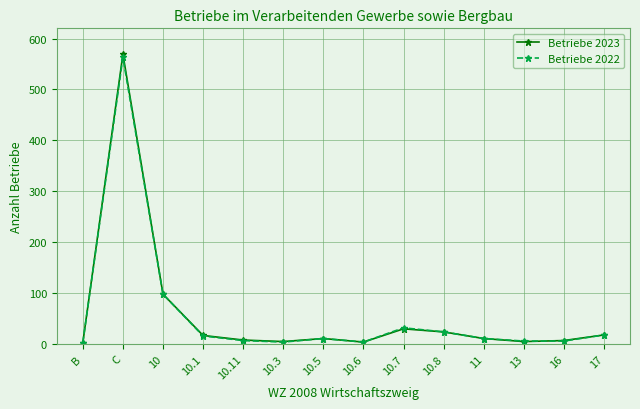

What is the label of the 10th point from the right?

10.11